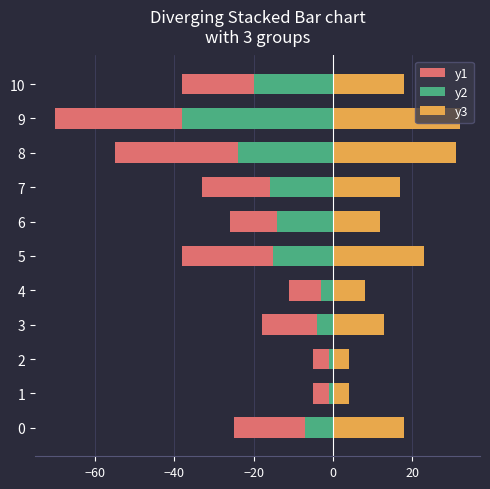

What is the sum of the y2 values at 1 and 10?

-21